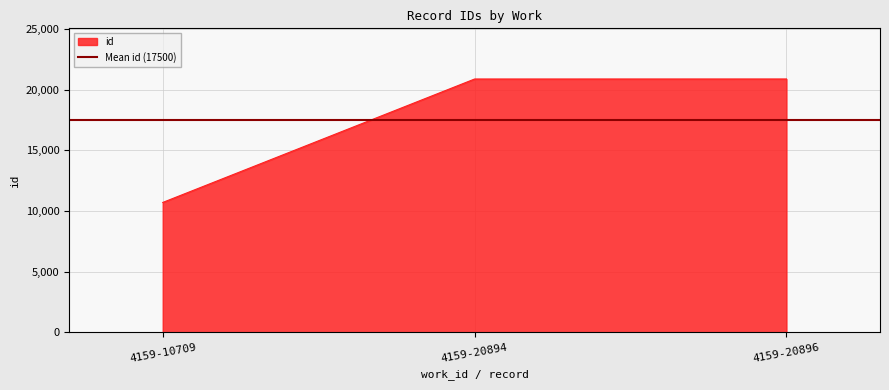

What is the change in value from 4159-10709 to 4159-20896?

+10187